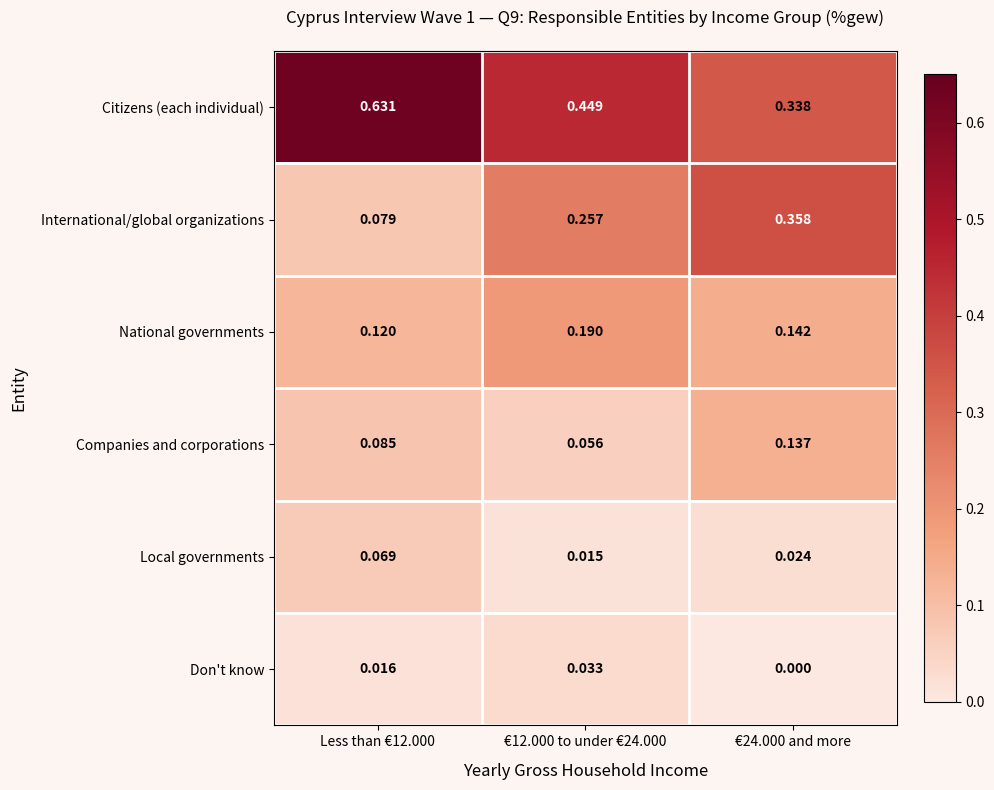

Which label corresponds to the largest value in the chart?

Less than €12.000